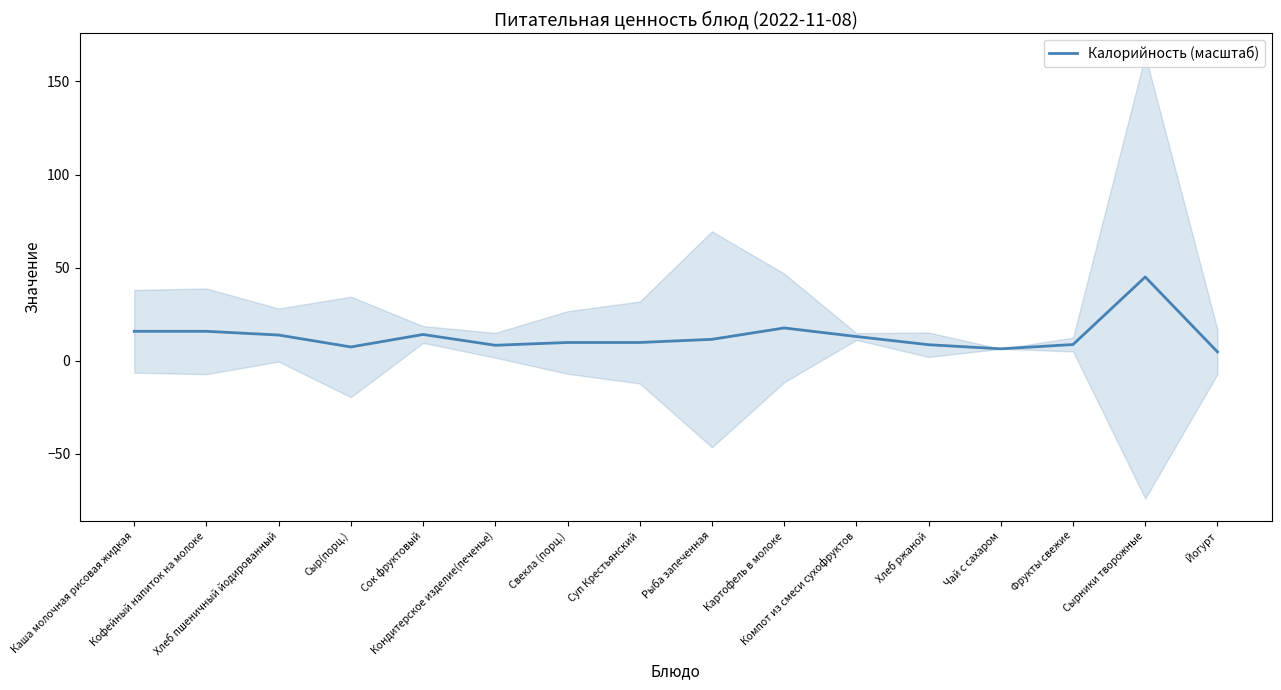

What is the ratio of the value at Рыба запеченная to the value at Суп Крестьянский?

1.2